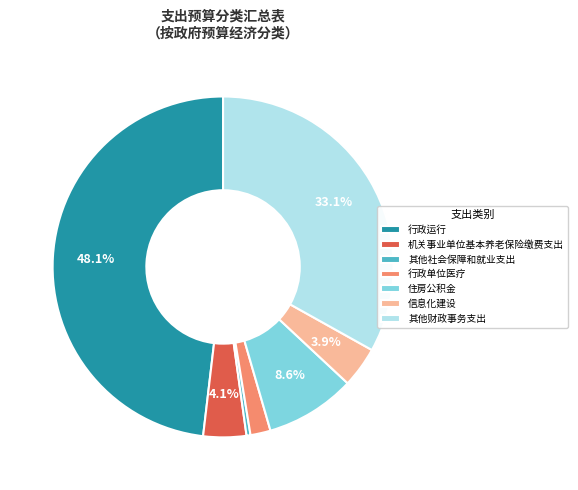

What percentage is the 信息化建设 slice, to the nearest percent?

4%